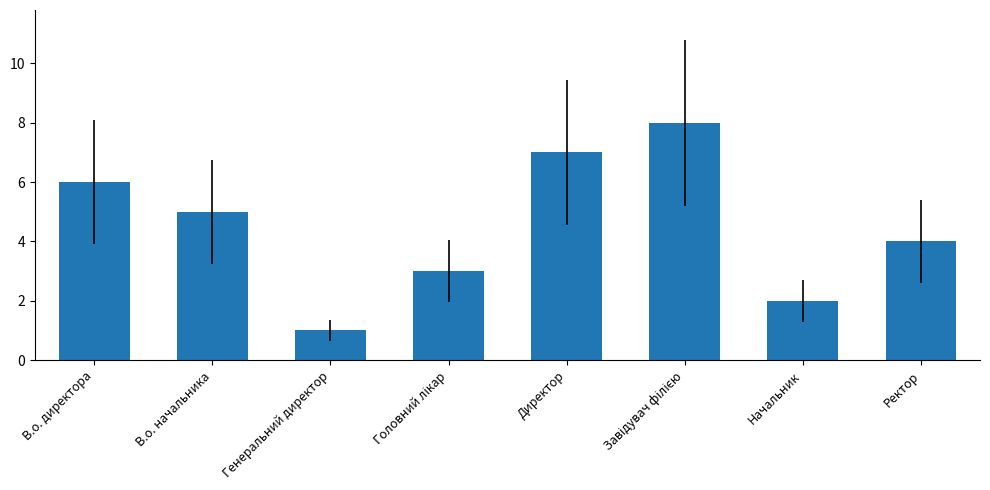

What is the maximum value shown in the chart?

8